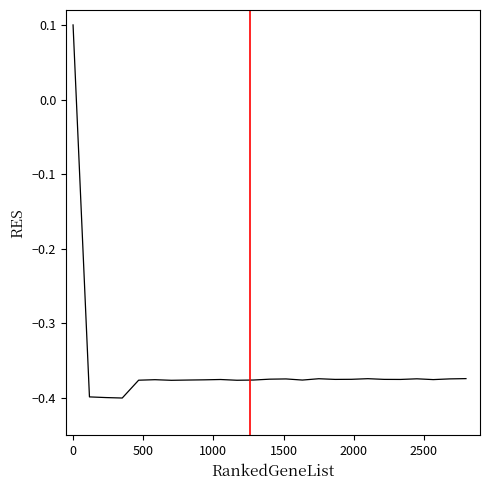

Is this an area chart (filled region under the line)?

No